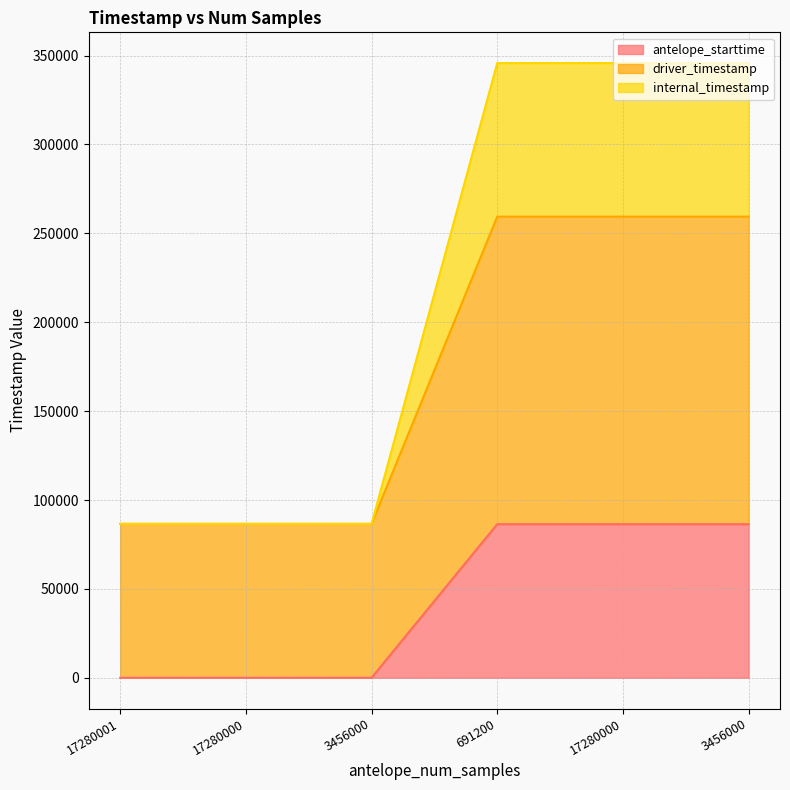

Reading left to right, what are all the values shown in this chart?

antelope_starttime: 17280001=0.0	17280000=0.0	3456000=0.0	691200=86400.0	17280000=86400.0	3456000=86400.0
driver_timestamp: 17280001=86570.3	17280000=86569.7	3456000=86571.4	691200=259370.9	17280000=259369.7	3456000=259370.9
internal_timestamp: 17280001=86570.3	17280000=86569.7	3456000=86571.4	691200=345770.9	17280000=345769.7	3456000=345770.9